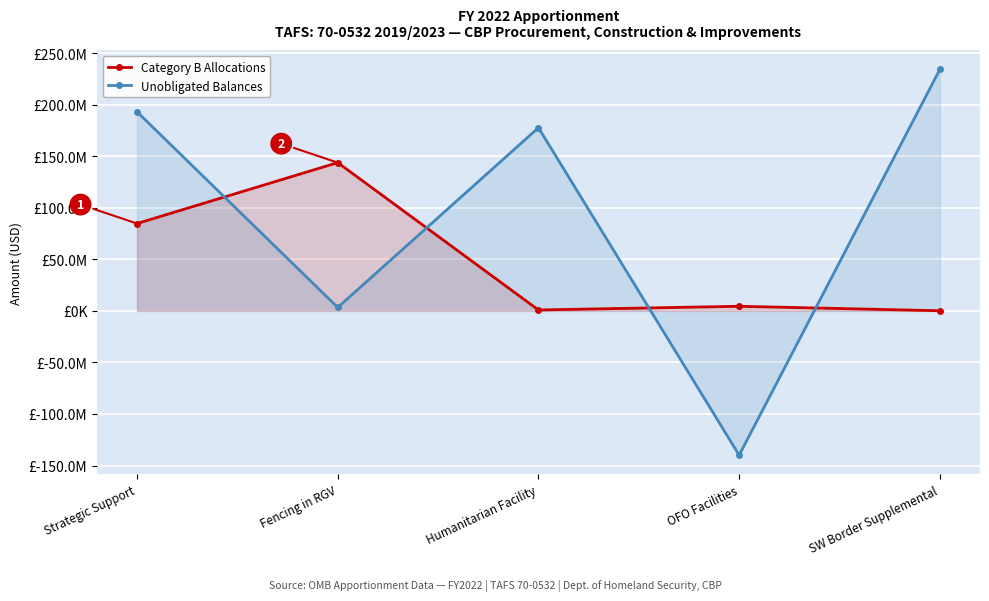

Rank the series by their average value, from lowest to highest.

Category B Allocations, Unobligated Balances